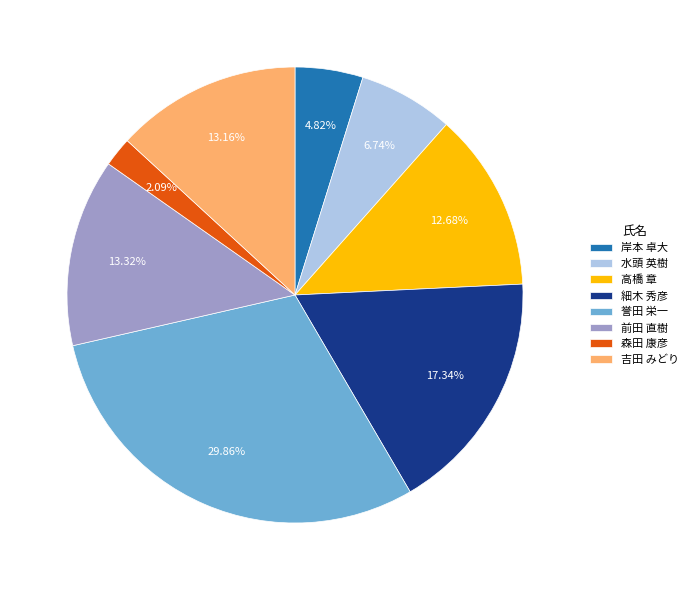

Which slice is the largest?

誉田 栄一